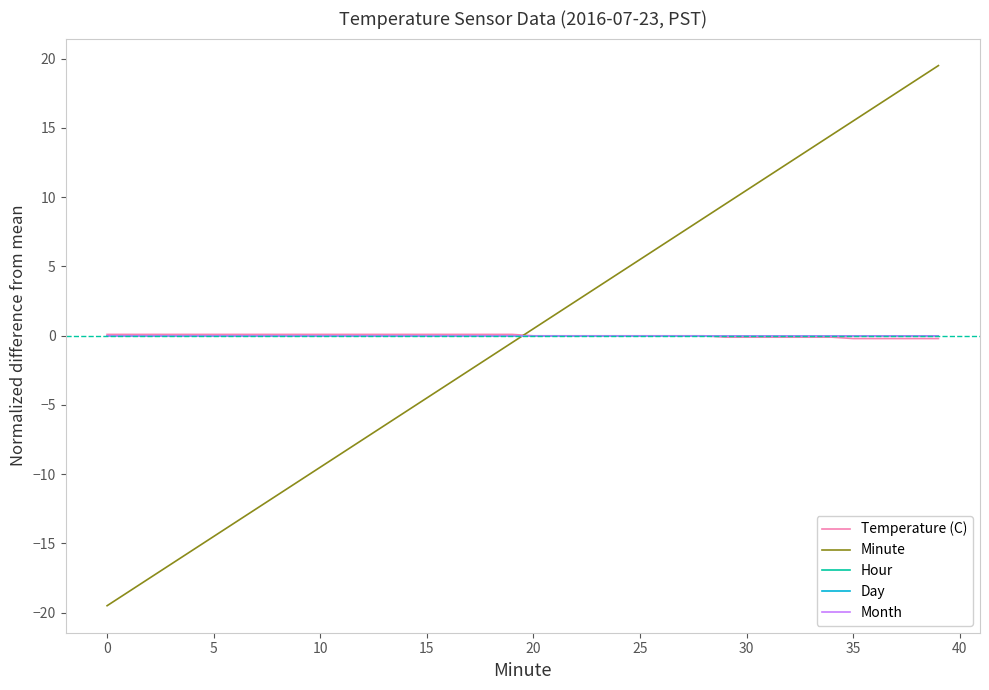

Is this an area chart (filled region under the line)?

No